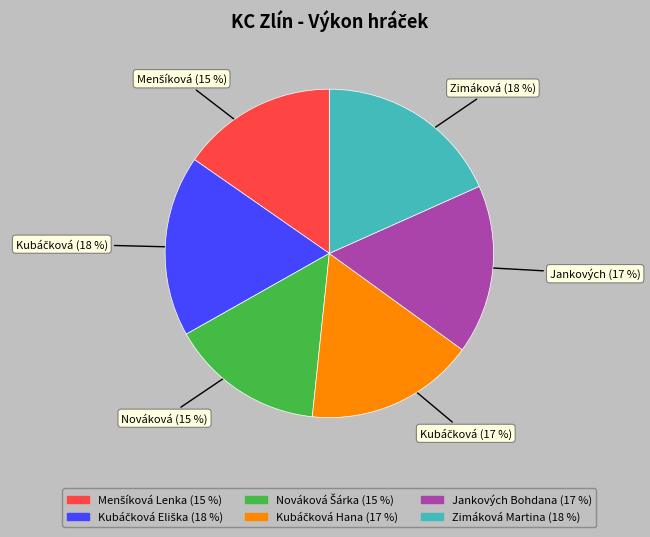

The Jankových Bohdana slice represents 17% of the pie. True or false?

True